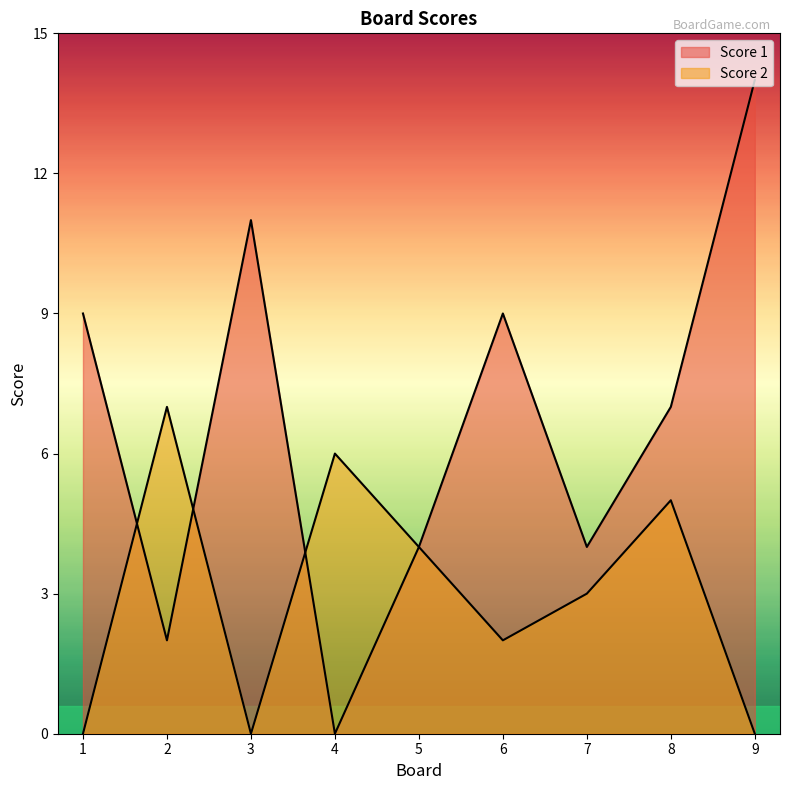

What is the total value across all series at 4?

6